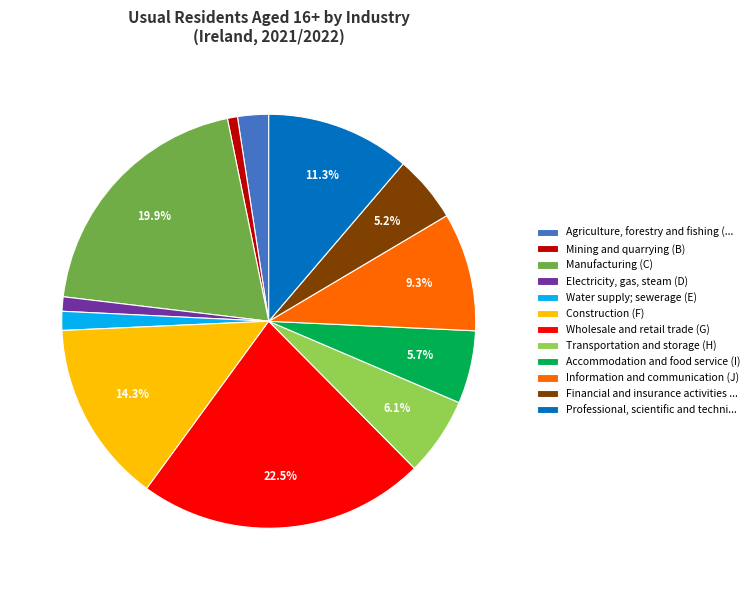

Which has a higher value, Professional, scientific and techni... or Construction (F)?

Construction (F)